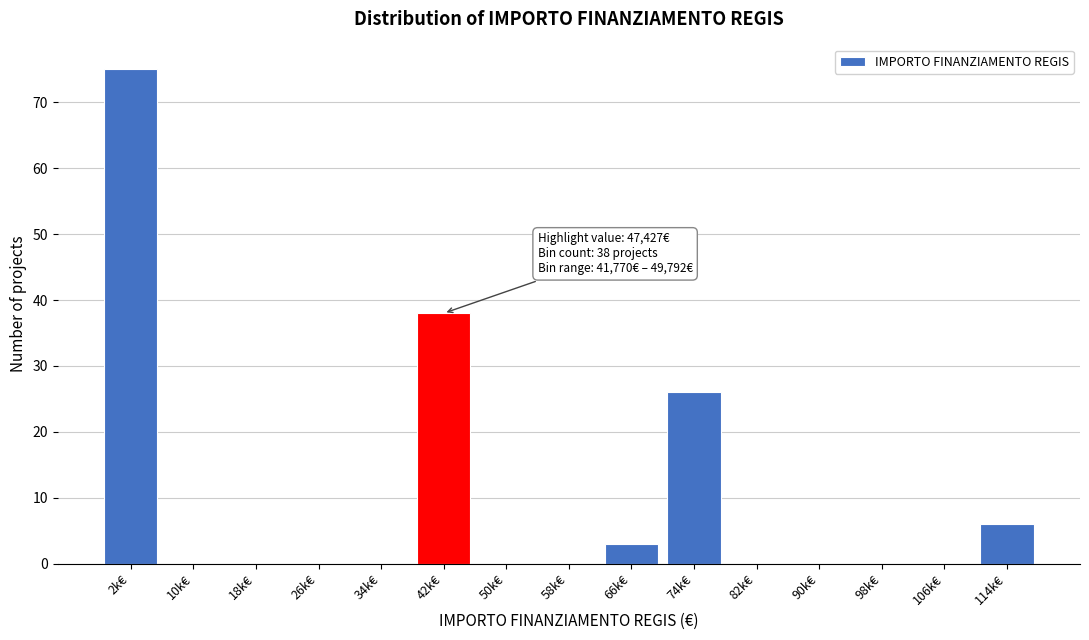

Reading right to left, transcribe all the data shown in this chart.

114k€=6	106k€=0	98k€=0	90k€=0	82k€=0	74k€=26	66k€=3	58k€=0	50k€=0	42k€=38	34k€=0	26k€=0	18k€=0	10k€=0	2k€=75